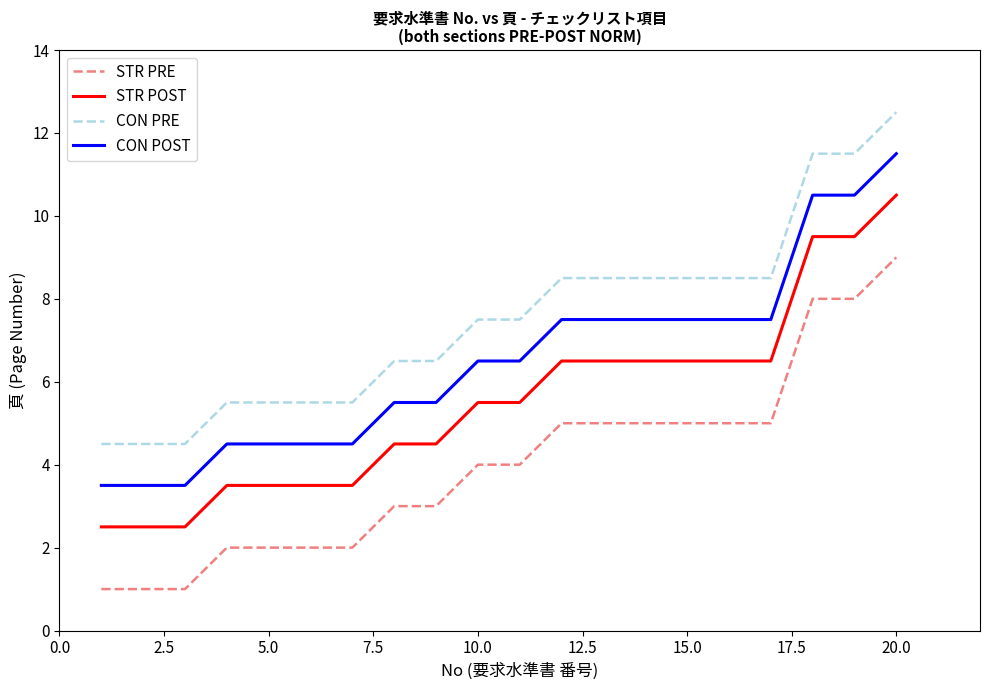

What is the difference between the maximum and minimum values in the CON PRE series?

8.0